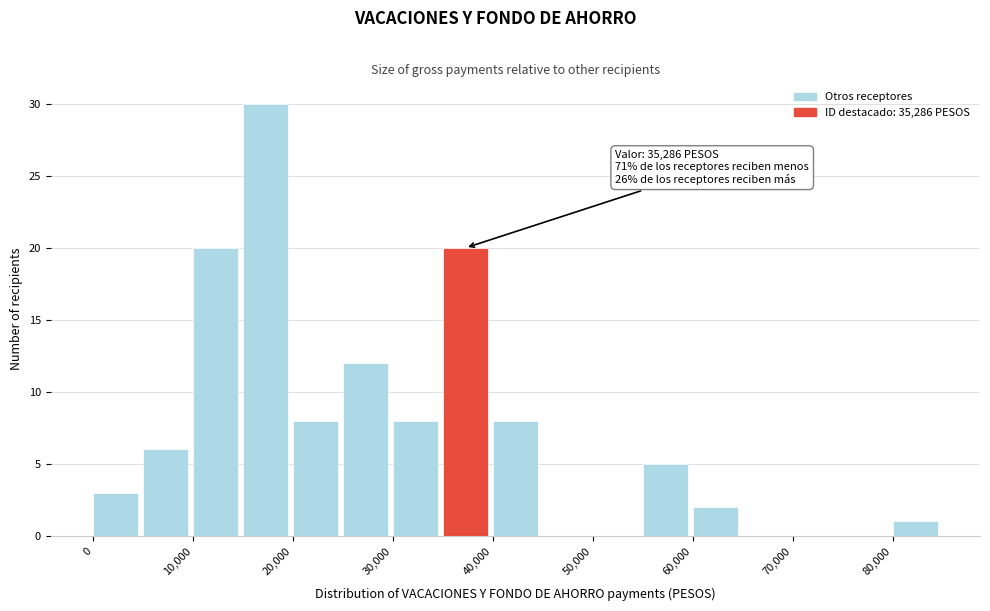

Which range on the x-axis has the tallest bar?

15000 to 20000